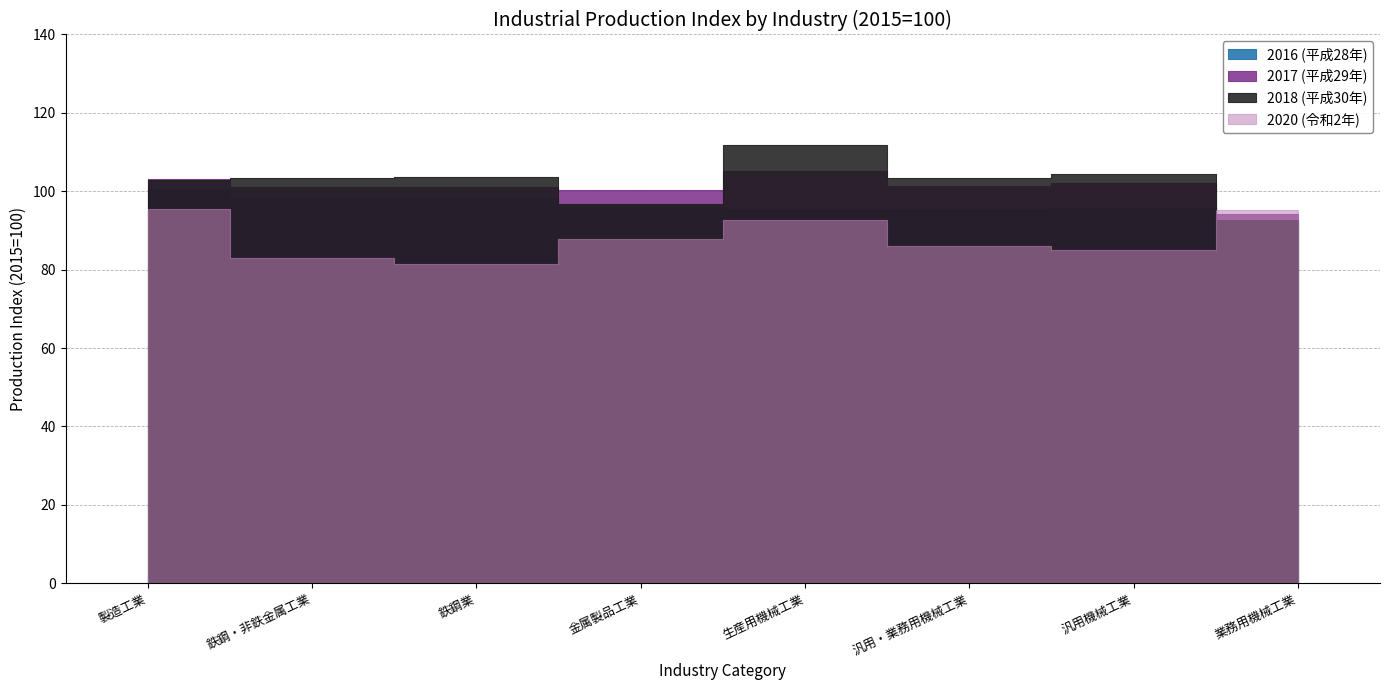

Reading right to left, extract all data points from this chart.

2016 (平成28年): 業務用機械工業=92.5	汎用機械工業=95.8	汎用・業務用機械工業=95.5	生産用機械工業=95.4	金属製品工業=96.0	鉄鋼業=98.2	鉄鋼・非鉄金属工業=98.3	製造工業=100.6
2017 (平成29年): 業務用機械工業=94.3	汎用機械工業=102.1	汎用・業務用機械工業=101.4	生産用機械工業=105.2	金属製品工業=100.2	鉄鋼業=101.2	鉄鋼・非鉄金属工業=101.0	製造工業=103.0
2018 (平成30年): 業務用機械工業=92.7	汎用機械工業=104.5	汎用・業務用機械工業=103.4	生産用機械工業=111.8	金属製品工業=96.7	鉄鋼業=103.7	鉄鋼・非鉄金属工業=103.5	製造工業=102.9
2020 (令和2年): 業務用機械工業=95.2	汎用機械工業=85.1	汎用・業務用機械工業=86.0	生産用機械工業=92.6	金属製品工業=87.7	鉄鋼業=81.4	鉄鋼・非鉄金属工業=83.0	製造工業=95.4